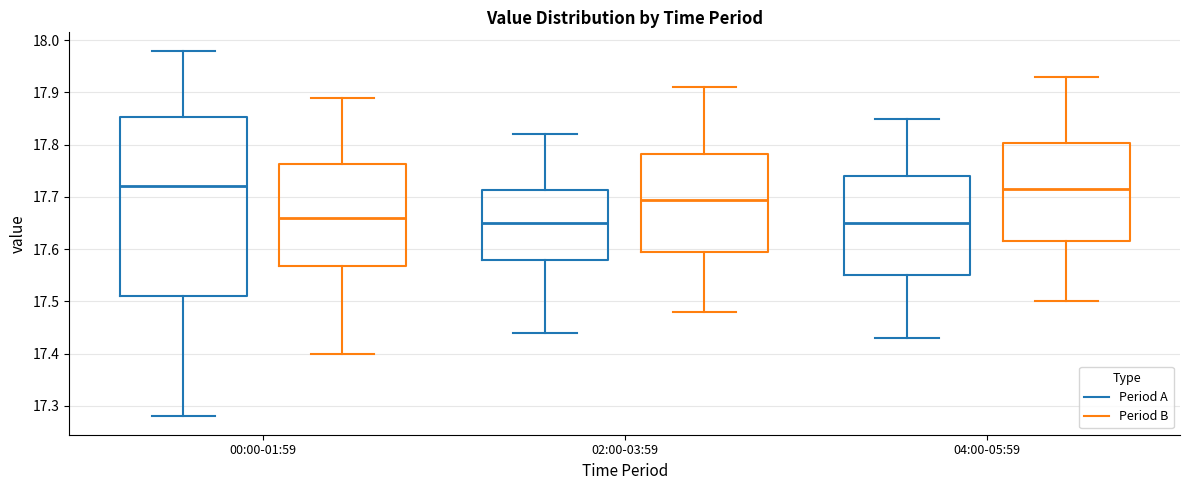

Where does the median line of the box for 02:00-03:59 (Period B) sit on the y-axis? The values are not printed on the chart, so give them approximately, as read against the axis.

17.70